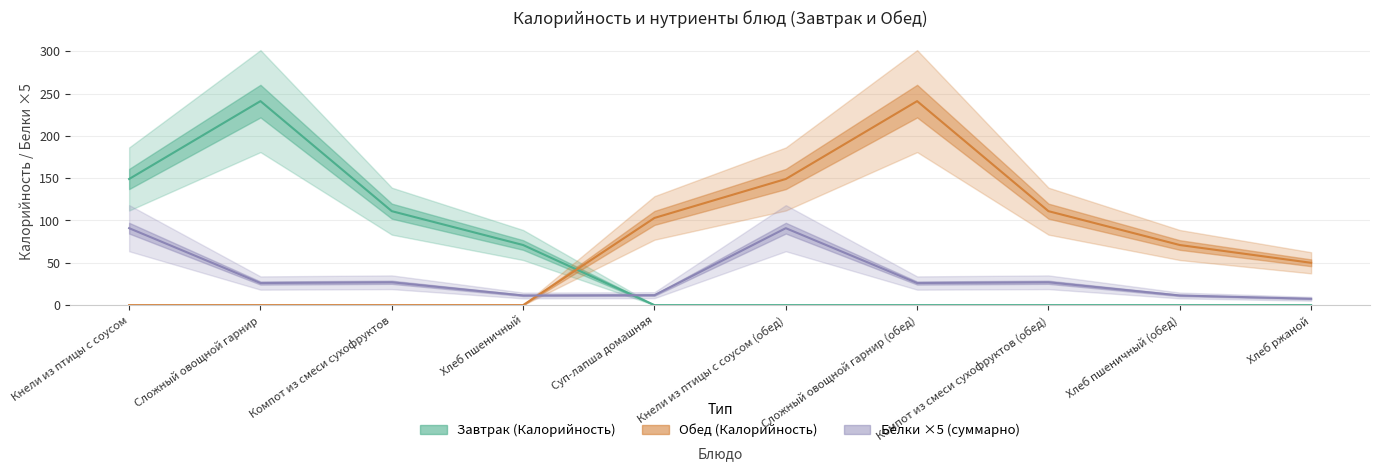

What is the label of the 1st point from the left?

Кнели из птицы с соусом